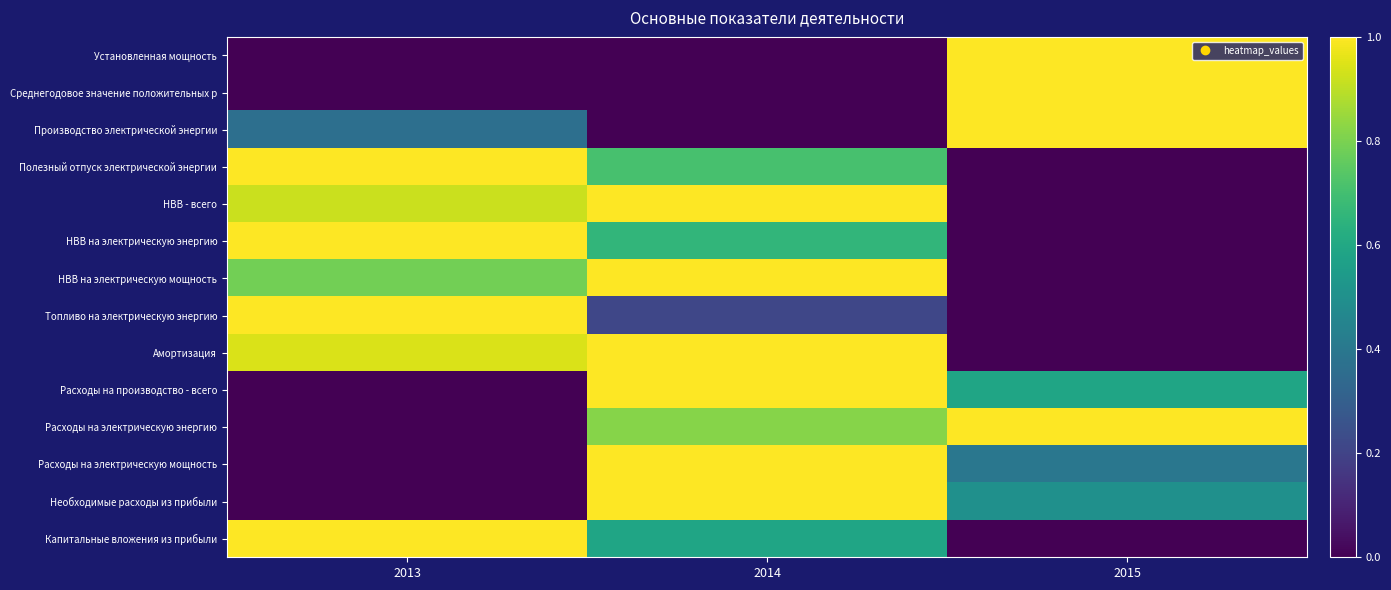

Between 2013 and 2014, which series saw the biggest shift?

Расходы на производство - всего